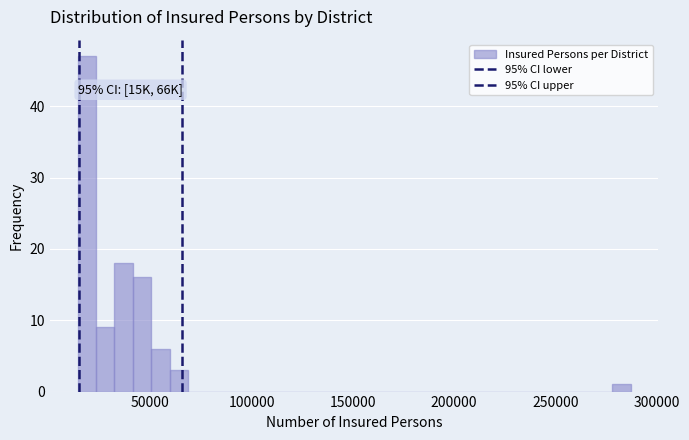

Read against the x-axis, roughly where is the centre of the tallest bar?

20000